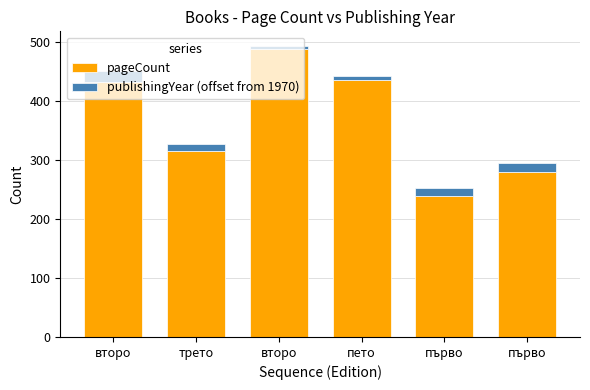

Where does the pageCount series first go above 432?

второ